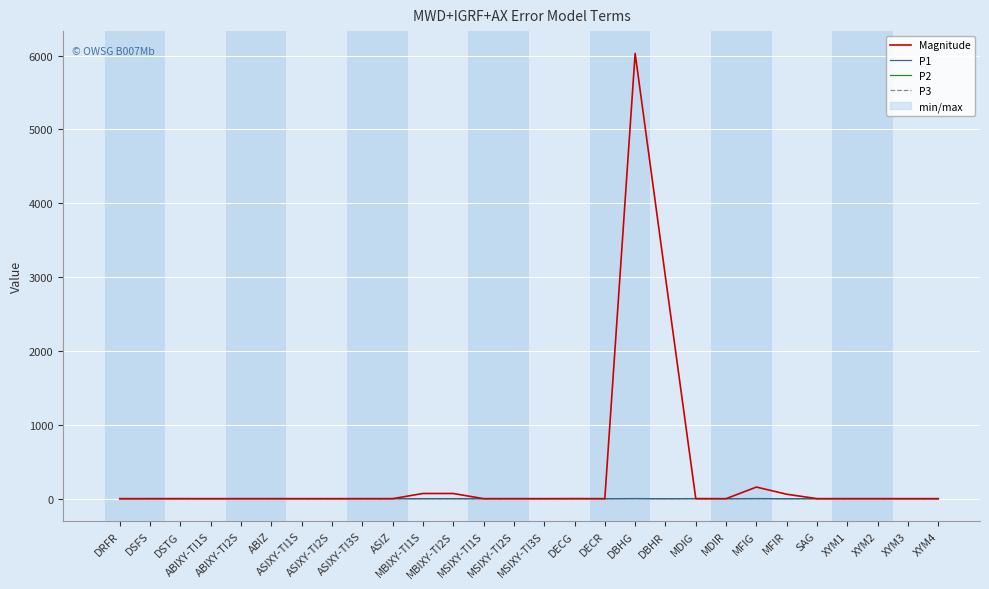

Reading right to left, list all the values displayed in this chart.

Magnitude: XYM4=0.1	XYM3=0.1	XYM2=0.1	XYM1=0.1	SAG=0.2	MFIR=60.0	MFIG=157.0	MDIR=0.1	MDIG=0.2	DBHR=3000.0	DBHG=6029.0	DECR=0.1	DECG=0.4	MSIXY-TI3S=0.0	MSIXY-TI2S=0.0	MSIXY-TI1S=0.0	MBIXY-TI2S=70.0	MBIXY-TI1S=70.0	ASIZ=0.0	ASIXY-TI3S=0.0	ASIXY-TI2S=0.0	ASIXY-TI1S=0.0	ABIZ=0.0	ABIXY-TI2S=0.0	ABIXY-TI1S=0.0	DSTG=0.0	DSFS=0.0	DRFR=0.3
P1: XYM4=1.0	XYM3=1.0	XYM2=1.0	XYM1=1.0	SAG=1.0	MFIR=0.0	MFIG=1.0	MDIR=0.0	MDIG=1.0	DBHR=0.0	DBHG=1.0	DECR=0.0	DECG=1.0	MSIXY-TI3S=1.0	MSIXY-TI2S=1.0	MSIXY-TI1S=1.0	MBIXY-TI2S=1.0	MBIXY-TI1S=1.0	ASIZ=1.0	ASIXY-TI3S=1.0	ASIXY-TI2S=1.0	ASIXY-TI1S=1.0	ABIZ=1.0	ABIXY-TI2S=1.0	ABIXY-TI1S=1.0	DSTG=1.0	DSFS=1.0	DRFR=0.0
P2: XYM4=0.0	XYM3=0.0	XYM2=0.0	XYM1=0.0	SAG=0.0	MFIR=0.0	MFIG=1.0	MDIR=0.0	MDIG=1.0	DBHR=0.0	DBHG=1.0	DECR=0.0	DECG=1.0	MSIXY-TI3S=0.0	MSIXY-TI2S=0.0	MSIXY-TI1S=0.0	MBIXY-TI2S=0.0	MBIXY-TI1S=0.0	ASIZ=0.0	ASIXY-TI3S=0.0	ASIXY-TI2S=0.0	ASIXY-TI1S=0.0	ABIZ=0.0	ABIXY-TI2S=0.0	ABIXY-TI1S=0.0	DSTG=1.0	DSFS=0.0	DRFR=0.0
P3: XYM4=0.0	XYM3=0.0	XYM2=0.0	XYM1=0.0	SAG=0.0	MFIR=0.0	MFIG=1.0	MDIR=0.0	MDIG=1.0	DBHR=0.0	DBHG=1.0	DECR=0.0	DECG=1.0	MSIXY-TI3S=0.0	MSIXY-TI2S=0.0	MSIXY-TI1S=0.0	MBIXY-TI2S=0.0	MBIXY-TI1S=0.0	ASIZ=0.0	ASIXY-TI3S=0.0	ASIXY-TI2S=0.0	ASIXY-TI1S=0.0	ABIZ=0.0	ABIXY-TI2S=0.0	ABIXY-TI1S=0.0	DSTG=1.0	DSFS=0.0	DRFR=0.0